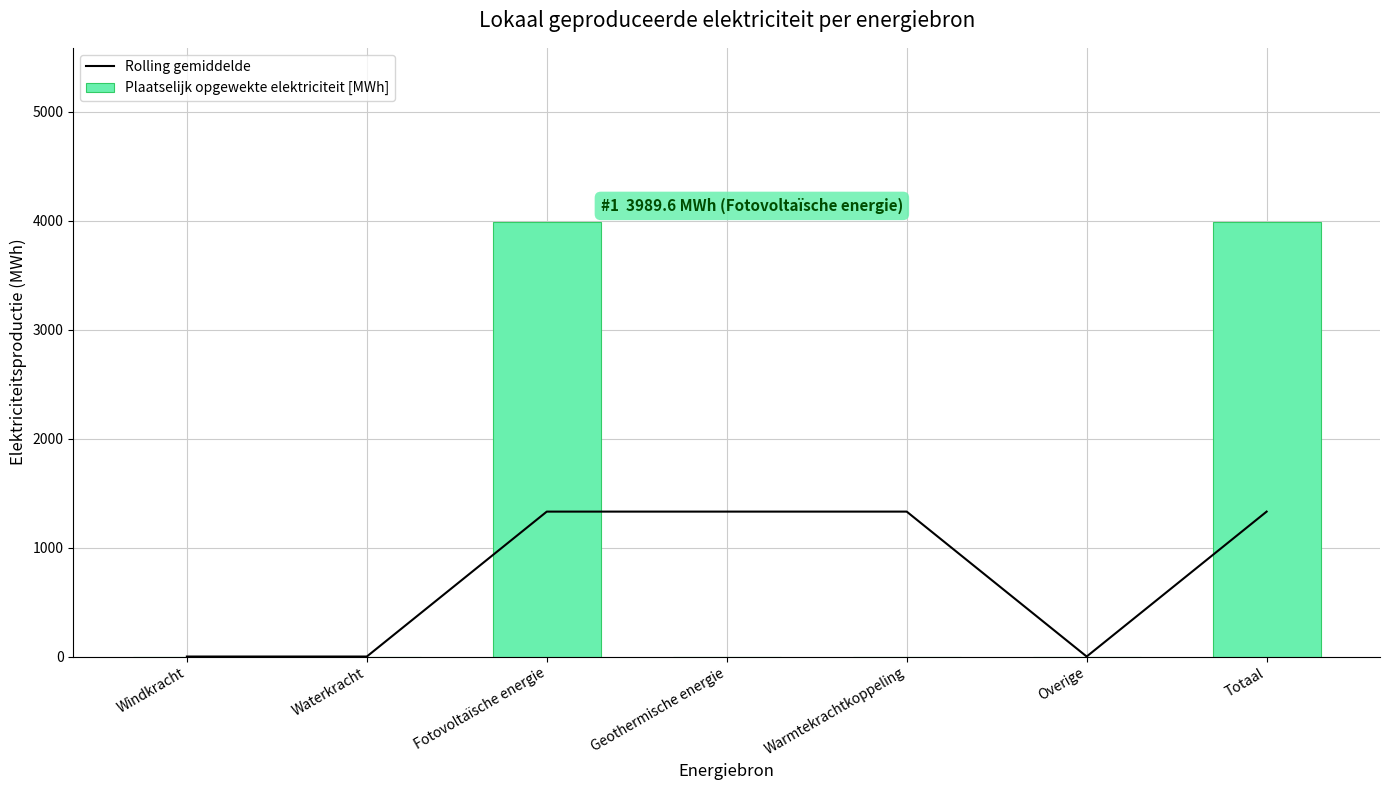

What position from the right is Geothermische energie?

4